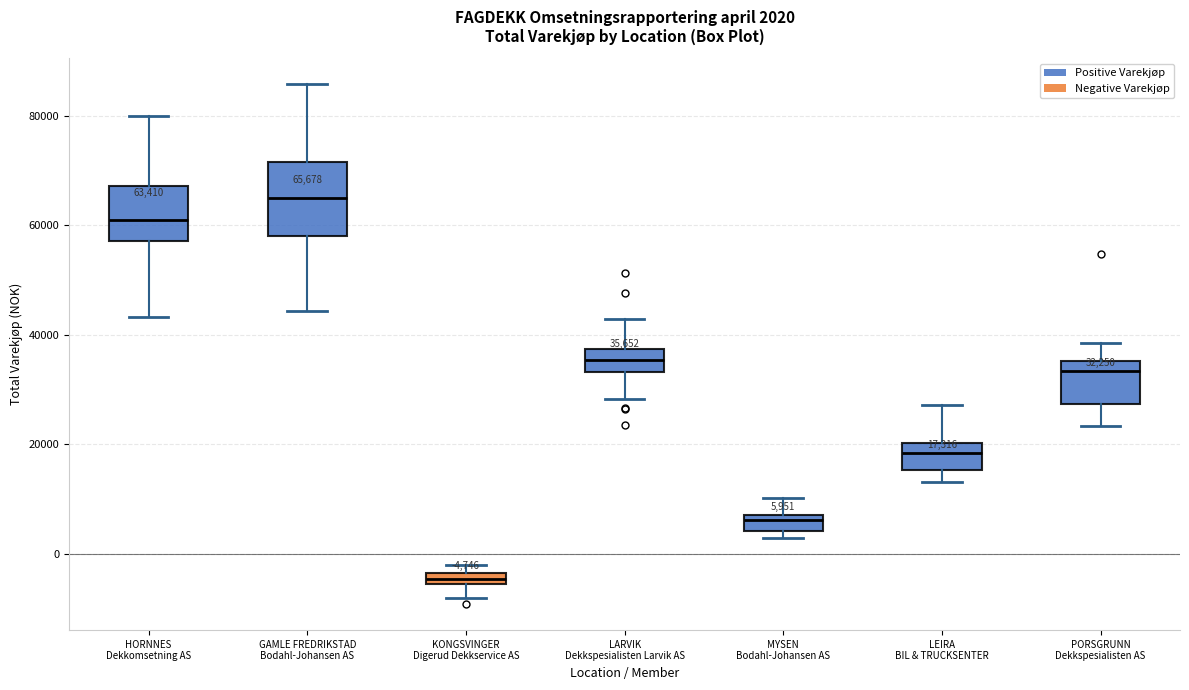

Which box's median line is the highest?

GAMLE FREDRIKSTAD Bodahl-Johansen AS